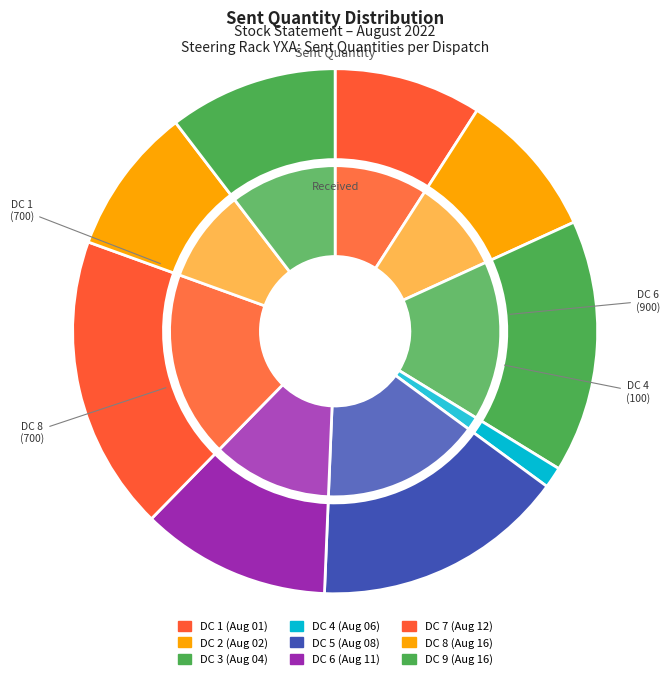

To the nearest percent, what is the difference between the largest and smallest slice percentages?

17%